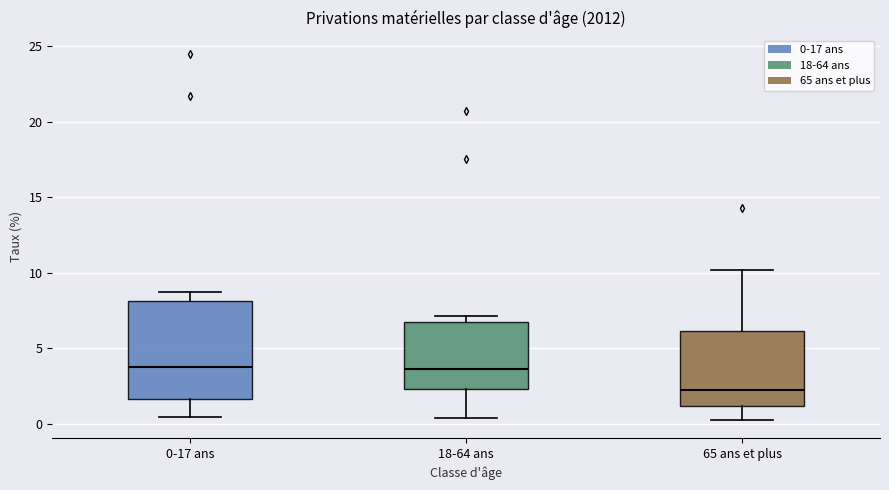

Reading left to right, read every box against the y-axis: the position of its median line, the range the box covers, and the ends of its whiskers. The values are not printed on the chart, so give them approximately, as read against the axis.

0-17 ans: median 3.5, box 1.5 to 8.0, whiskers 0.5 to 8.5
18-64 ans: median 3.5, box 2.5 to 6.5, whiskers 0.5 to 7.0
65 ans et plus: median 2.0, box 1.0 to 6.0, whiskers 0.5 to 10.0